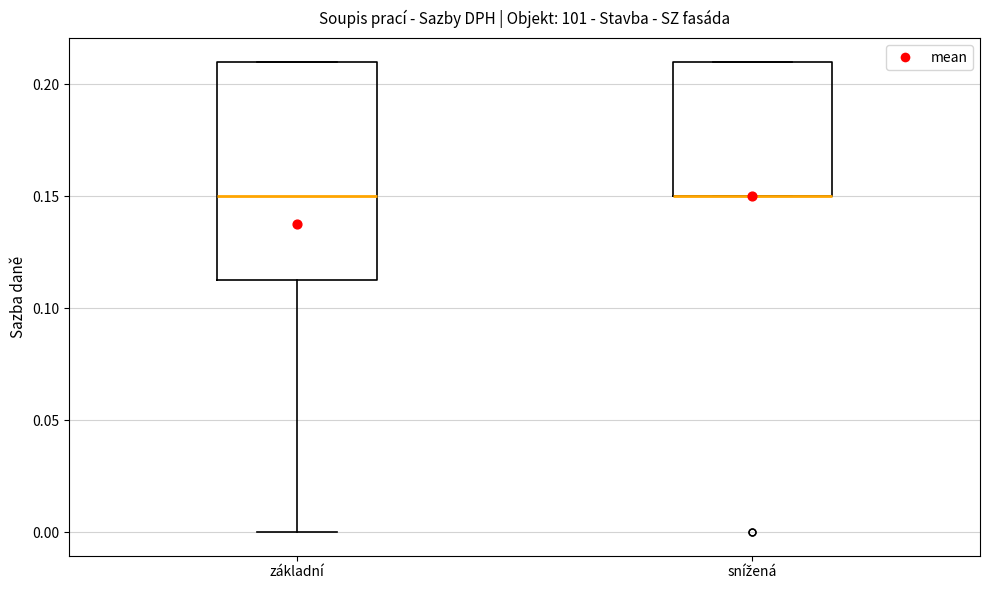

Reading left to right, transcribe this box plot: for each box, give where its median line is, the range the box spans, and where its two whiskers end, as read against the y-axis. The values are not printed on the chart, so give them approximately, as read against the axis.

základní: median 0.150, box 0.115 to 0.210, whiskers 0.000 to 0.210
snížená: median 0.150 (drawn on the box's lower edge), box 0.150 to 0.210, whiskers 0.150 to 0.210